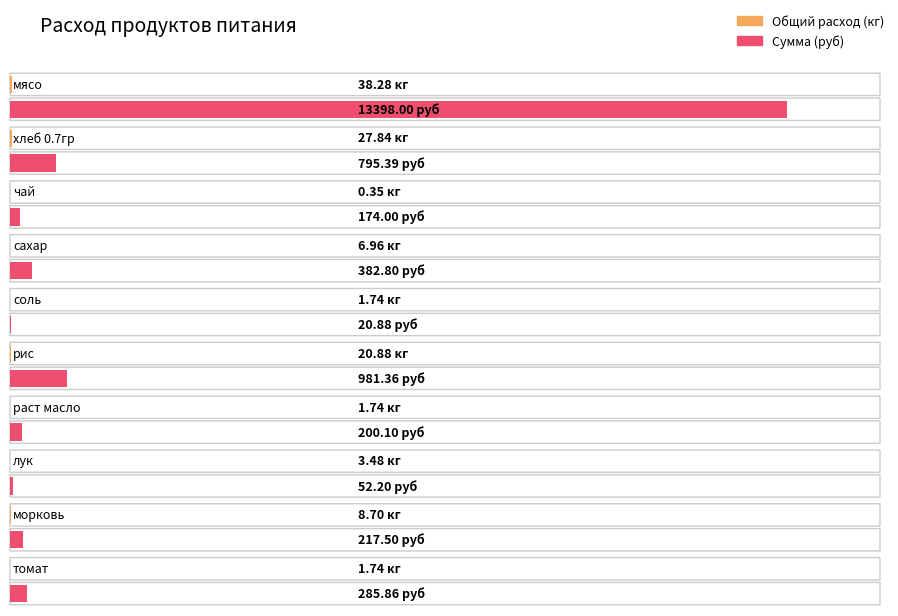

The Общий расход продуктов series shows 20.9 at рис. True or false?

True